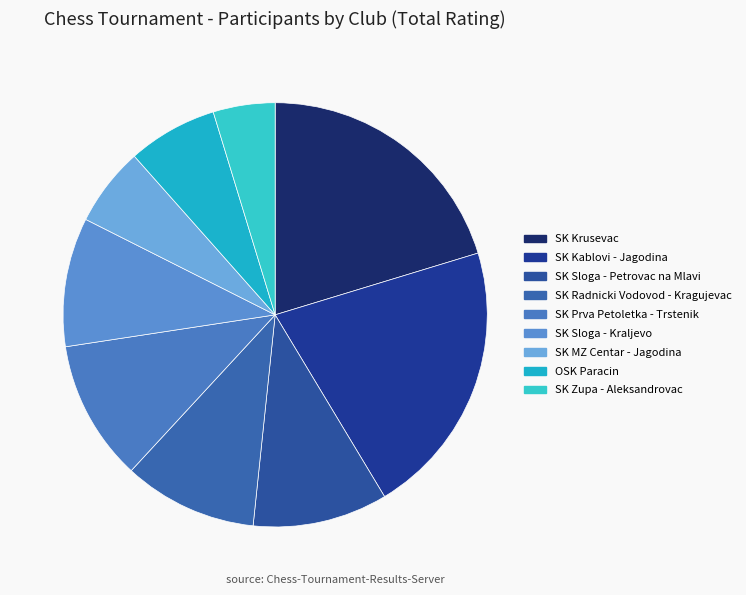

Is it true that OSK Paracin is 22% of the pie?

False